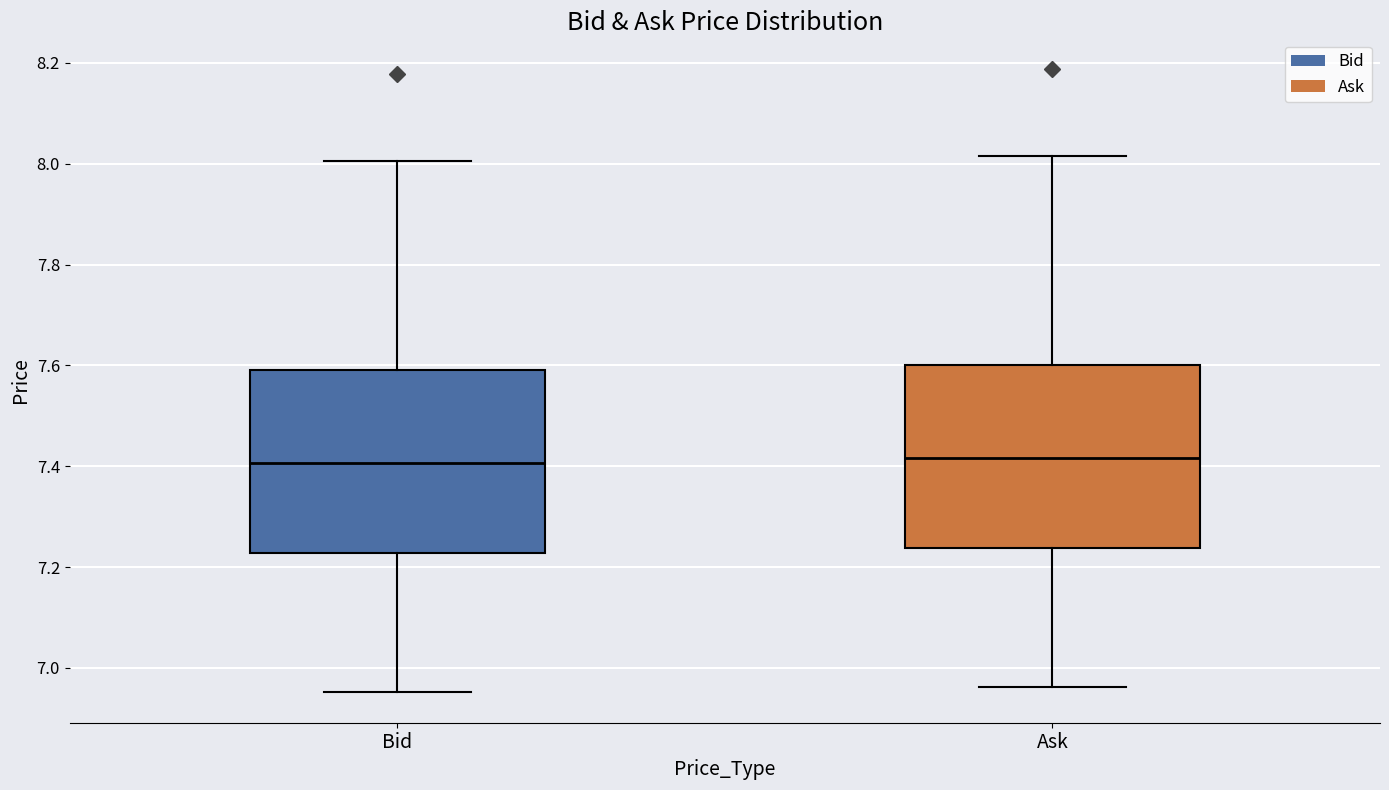

Reading left to right, transcribe this box plot: for each box, give where its median line is, the range the box spans, and where its two whiskers end, as read against the y-axis. The values are not printed on the chart, so give them approximately, as read against the axis.

Bid: median 7.40, box 7.22 to 7.60, whiskers 6.96 to 8.00
Ask: median 7.42, box 7.24 to 7.60, whiskers 6.96 to 8.02